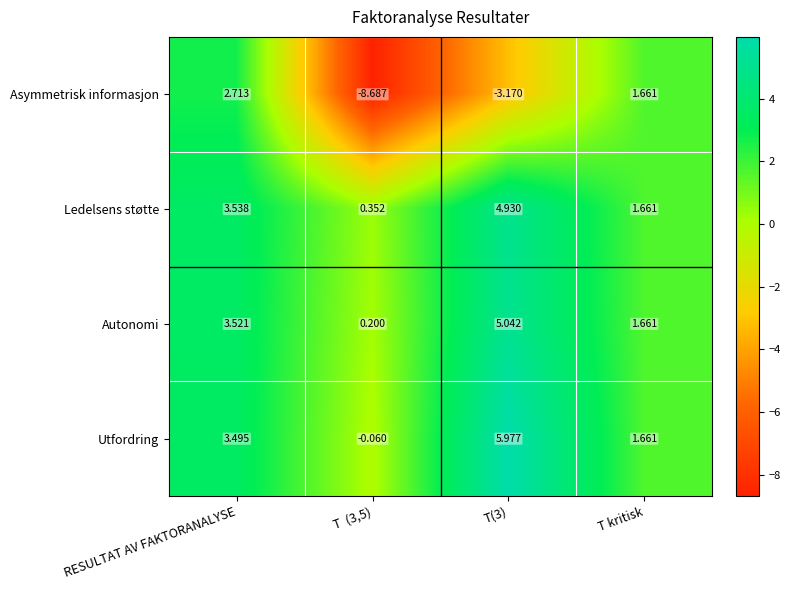

Which category has the highest value in the Asymmetrisk informasjon series?

RESULTAT AV FAKTORANALYSE